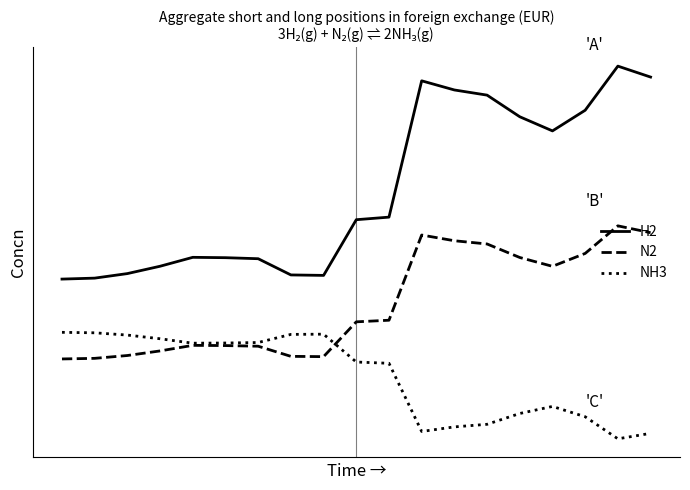

Between which two adjacent categories do N2 and NH3 first intersect?

8 and 9